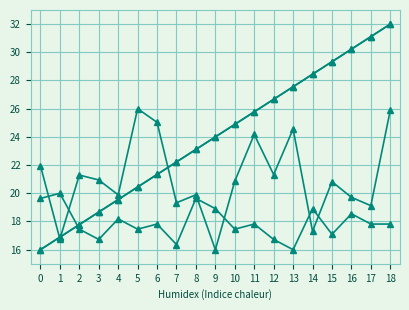

What is the minimum value shown in the chart?

16.0